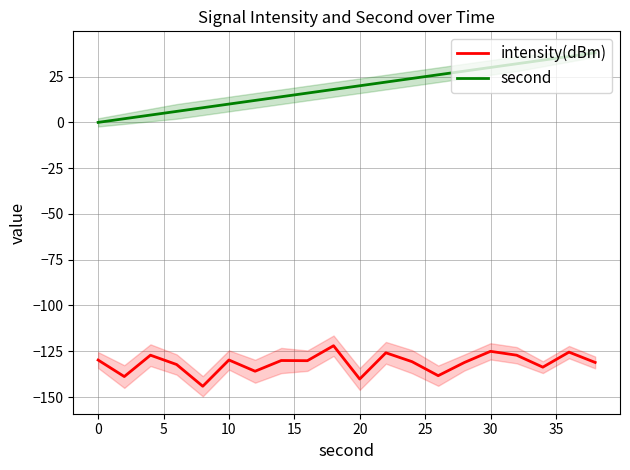

What is the highest value of the second series?

38.0